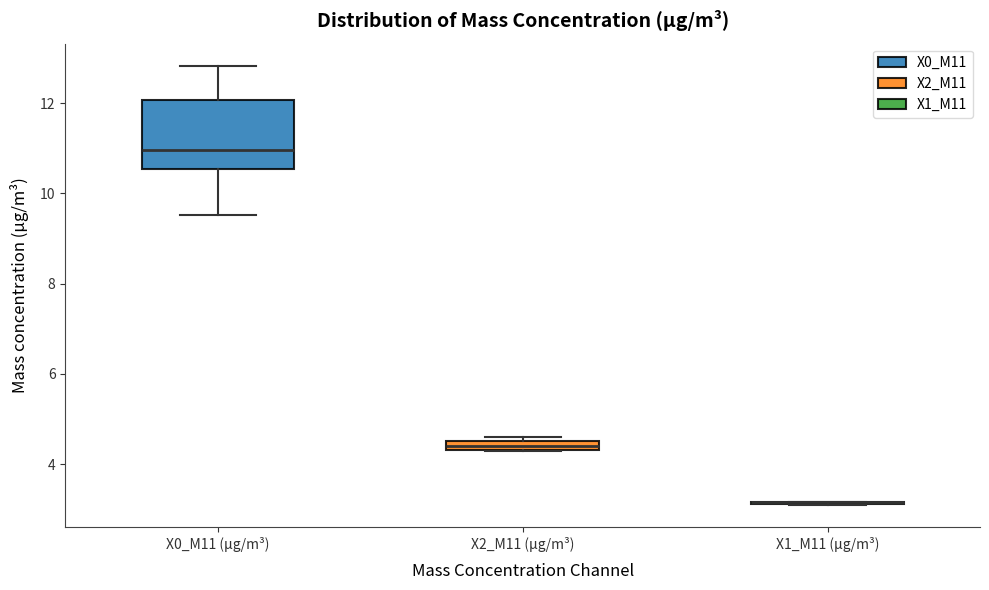

Where does the upper whisker of the box for X0_M11 (μg/m³) end on the y-axis? The values are not printed on the chart, so give them approximately, as read against the axis.

12.8